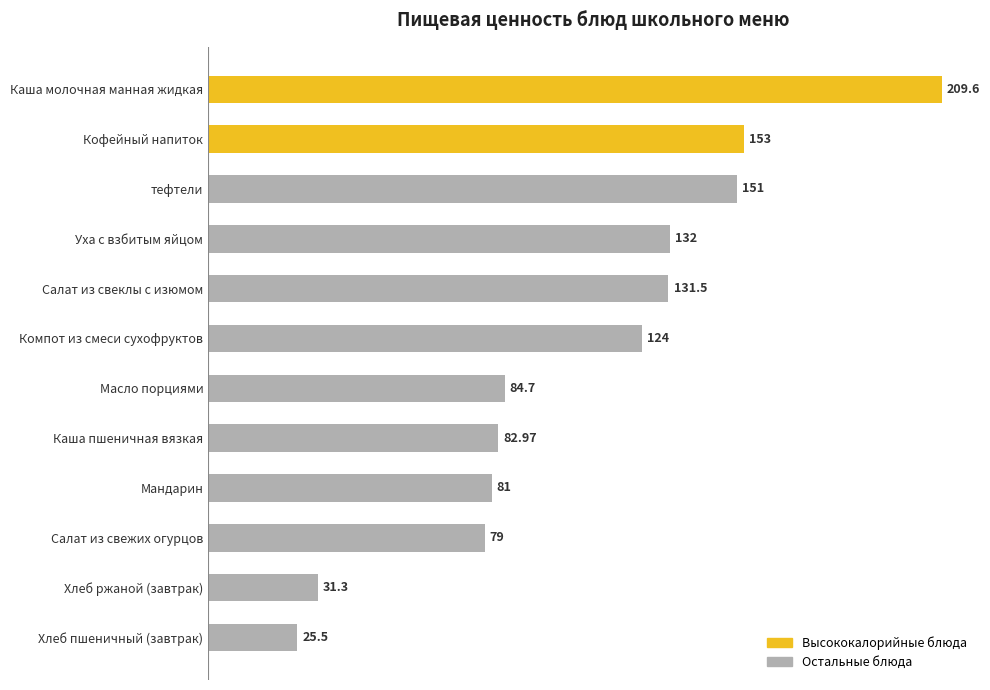

Which category has the highest value across all series?

Каша молочная манная жидкая